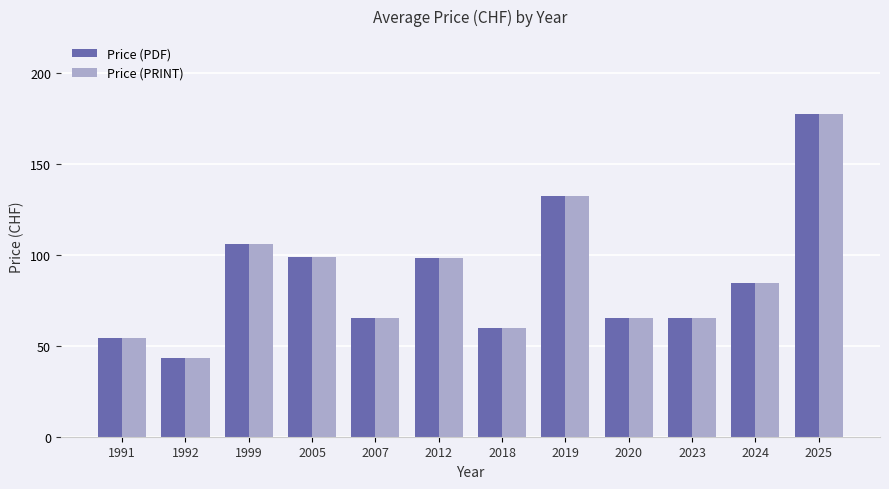

What is the approximate value of Price (PDF) at 1992?

43.0